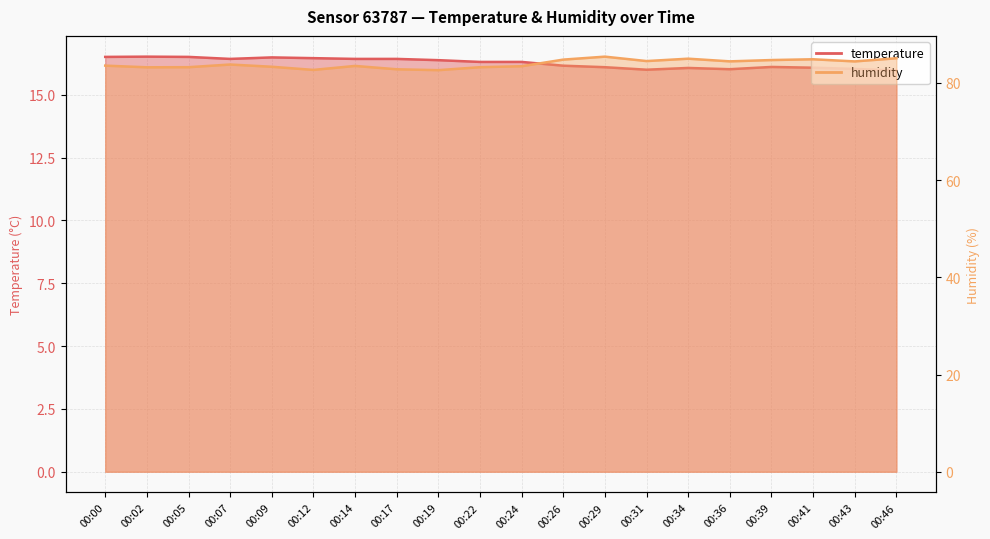

True or false: humidity has a value of 84.8 at 00:26.

True